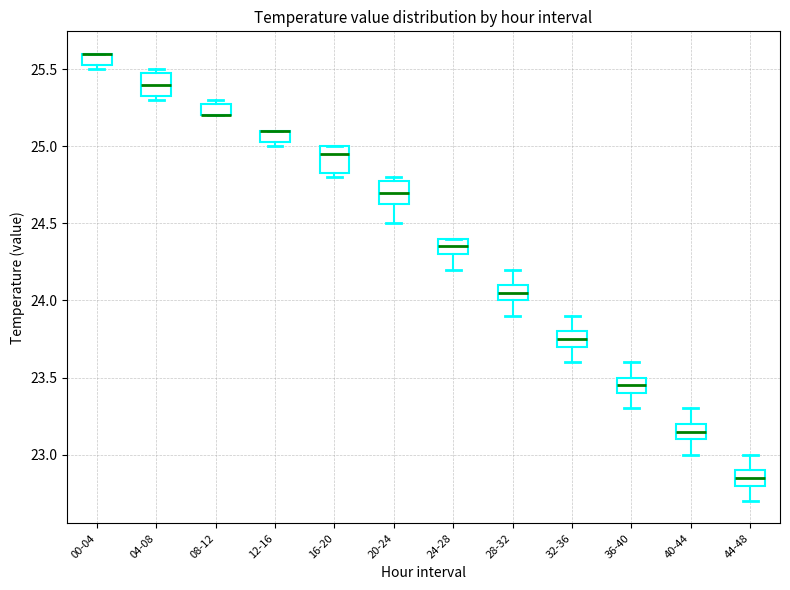

Where is the lower edge of the box for 28-32 on the y-axis? The values are not printed on the chart, so give them approximately, as read against the axis.

24.00